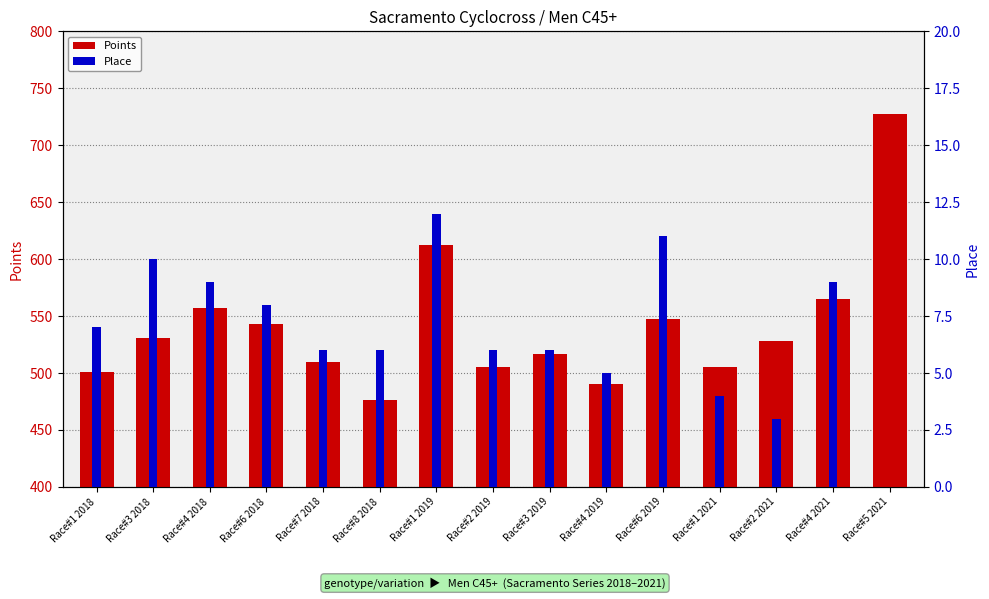

What is the spread (max minus min) of values at Race#4 2019?

485.0